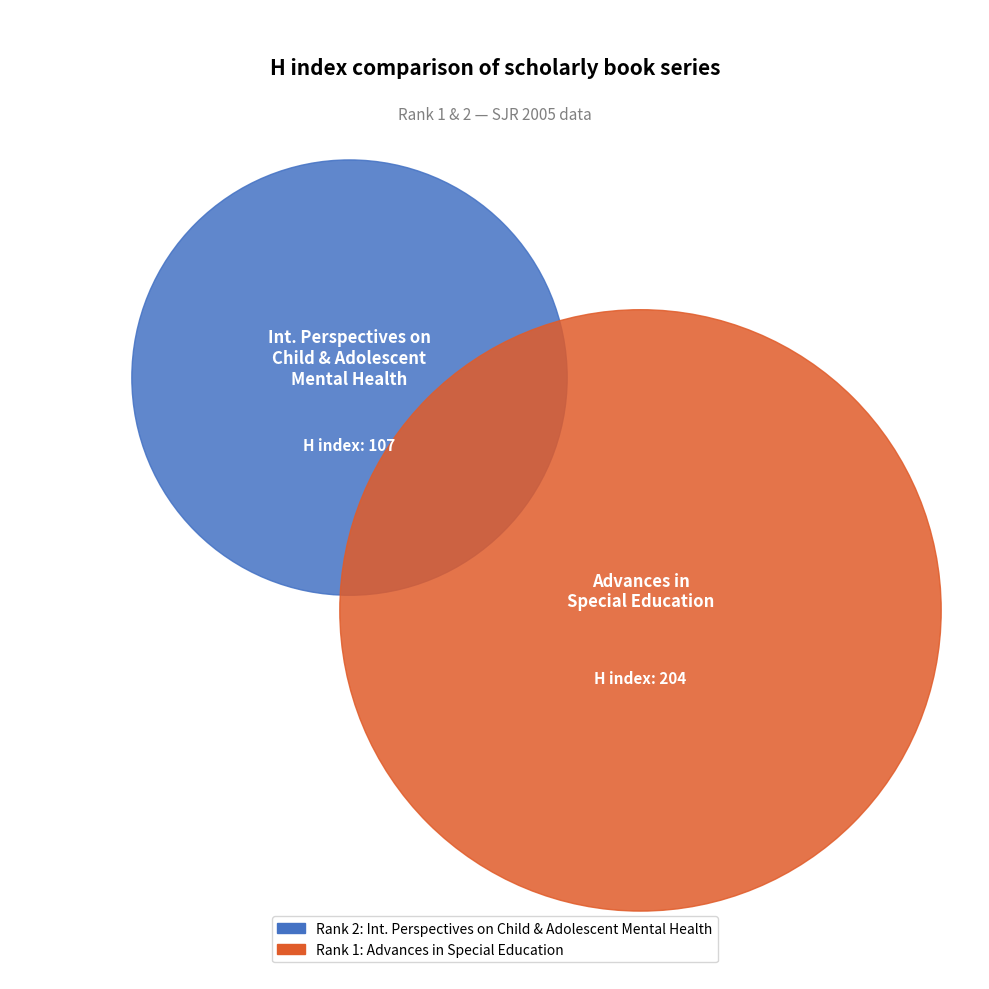

To the nearest percent, what is the average slice percentage?

50%